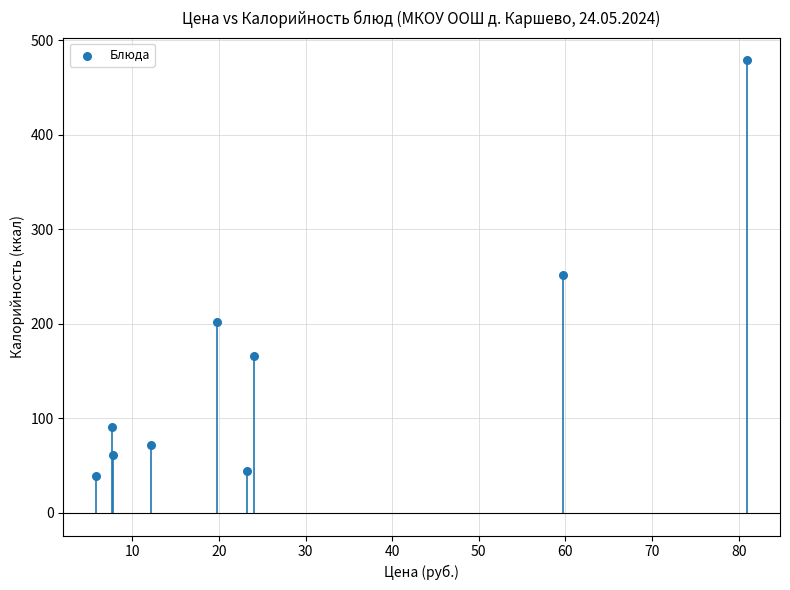

What is the average X value?

26.8